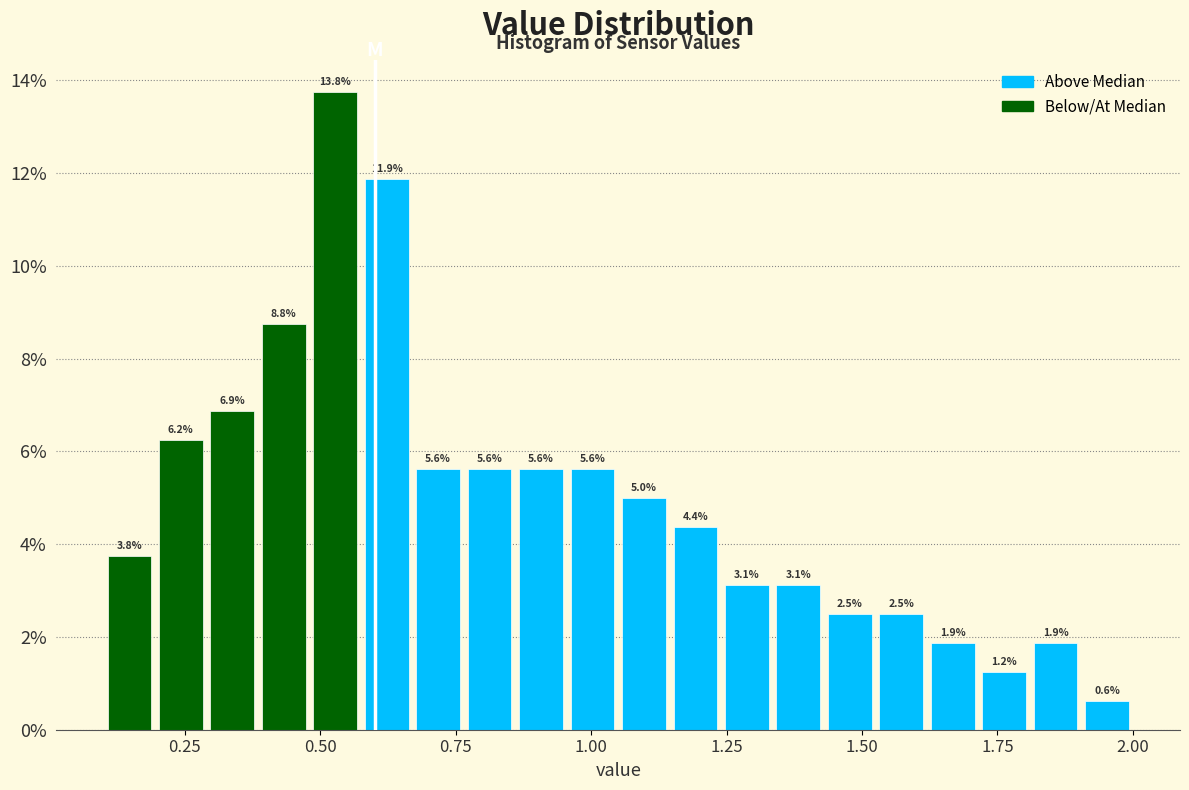

Read against the x-axis, roughly where is the centre of the tallest bar?

0.55